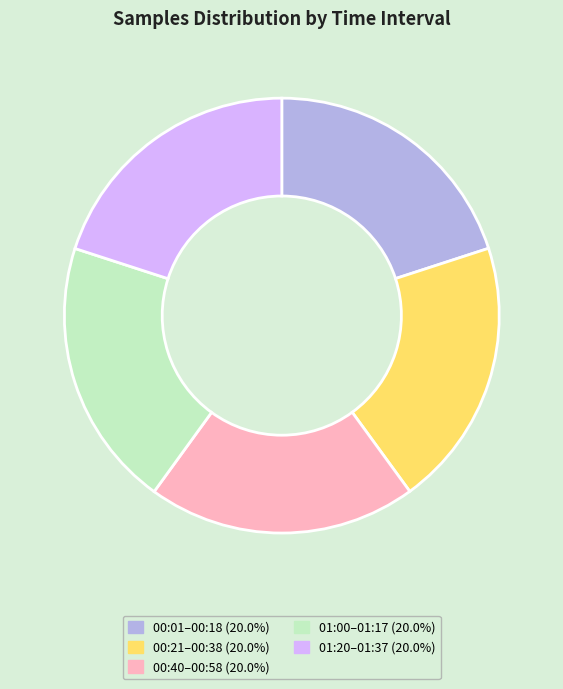

Is there a majority slice in this chart?

No